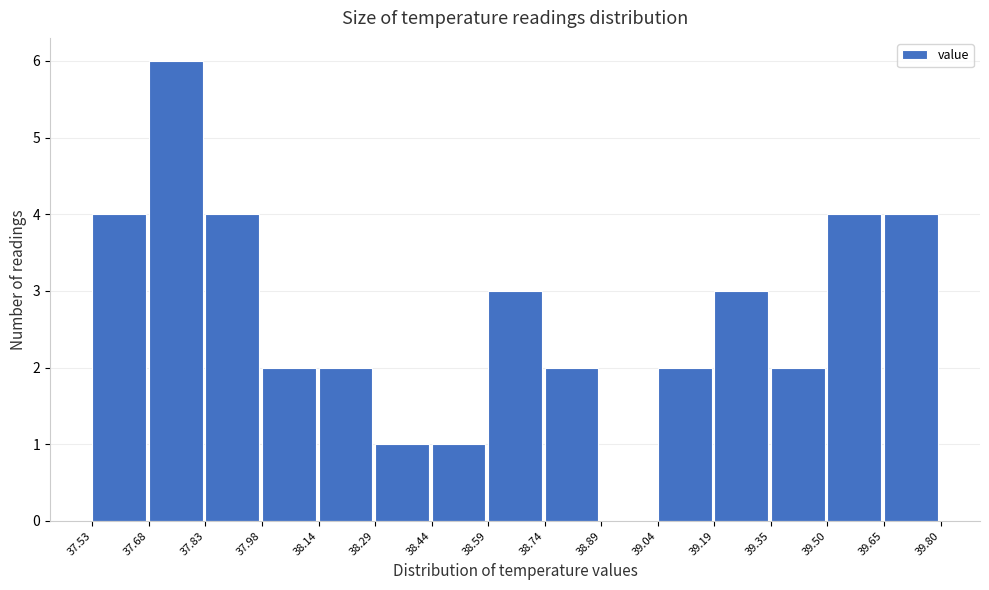

Which range on the x-axis has the tallest bar?

37.68 to 37.83